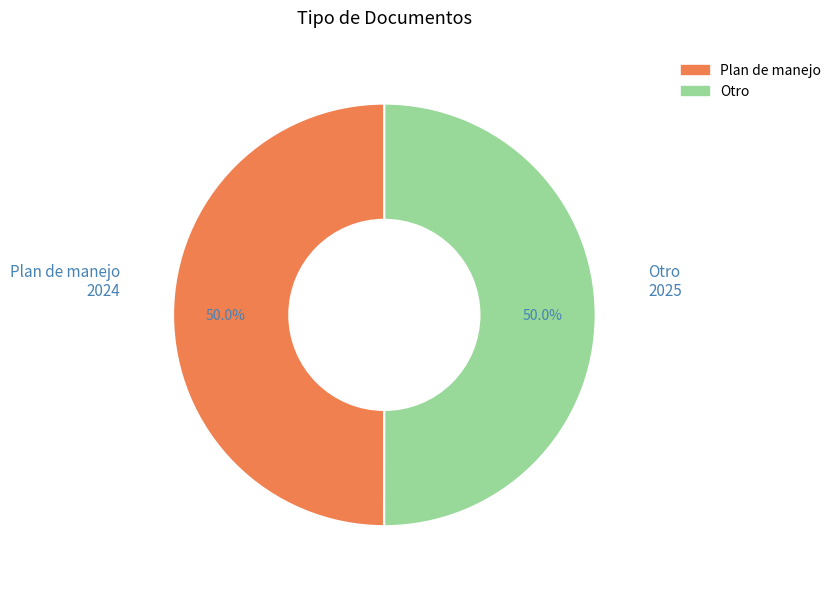

To the nearest percent, what portion does Otro represent?

50%